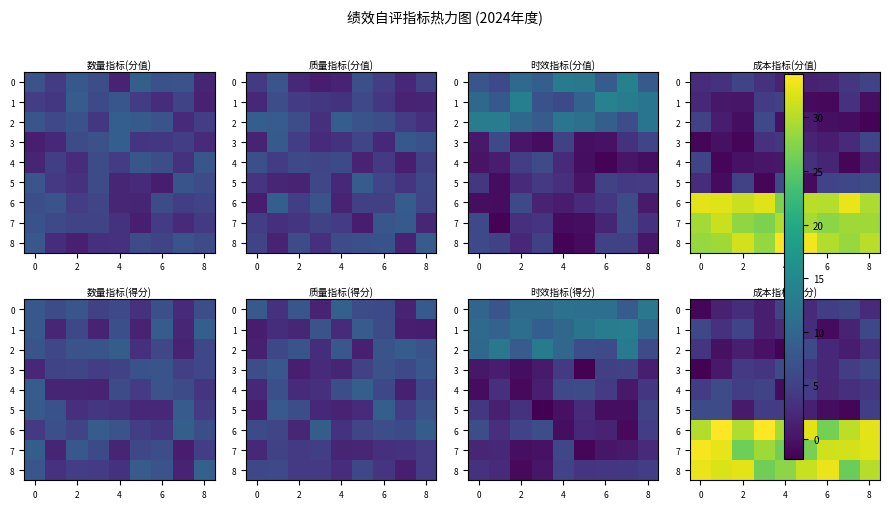

Which has a higher value, 0 or 4?

4